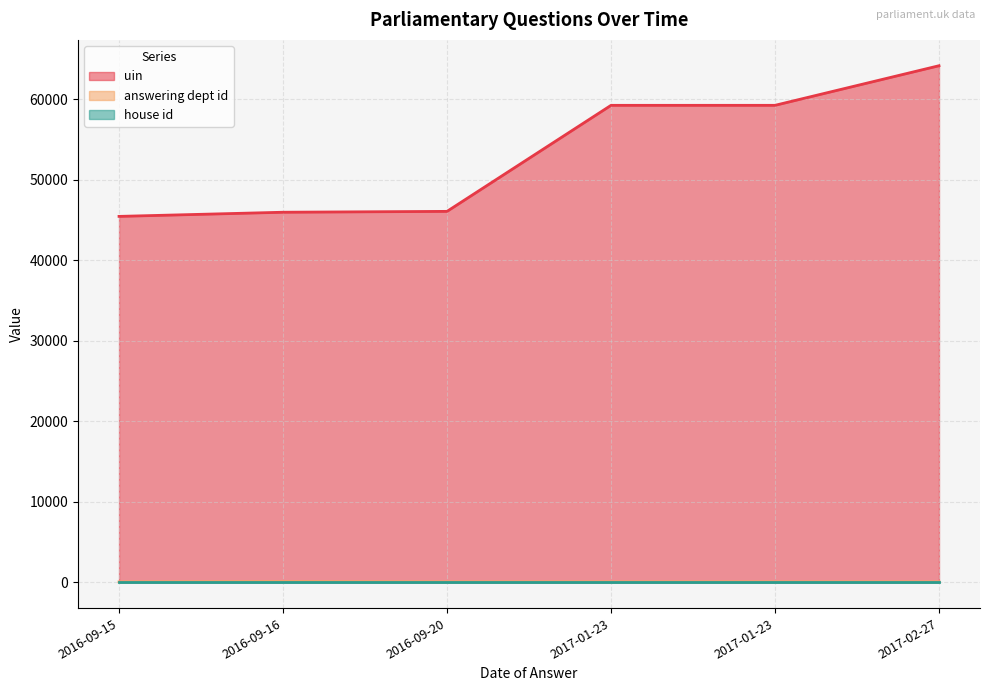

Does the chart display data point markers on the line(s)?

No